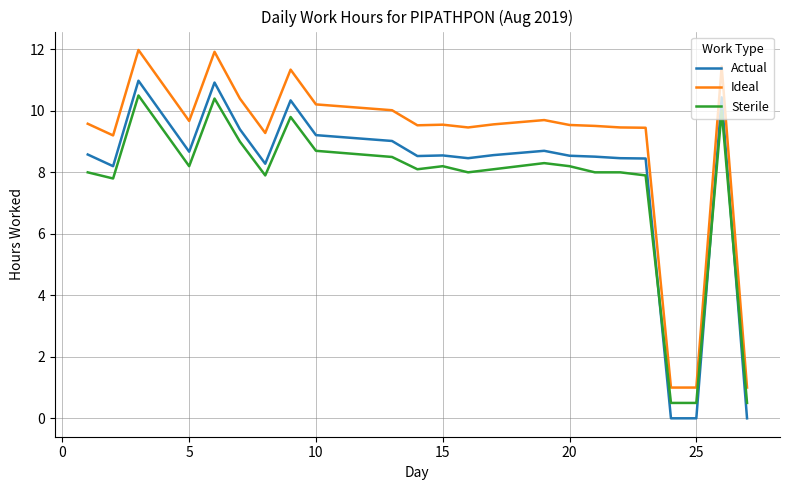

Rank the series by their average value, from lowest to highest.

Sterile, Actual, Ideal